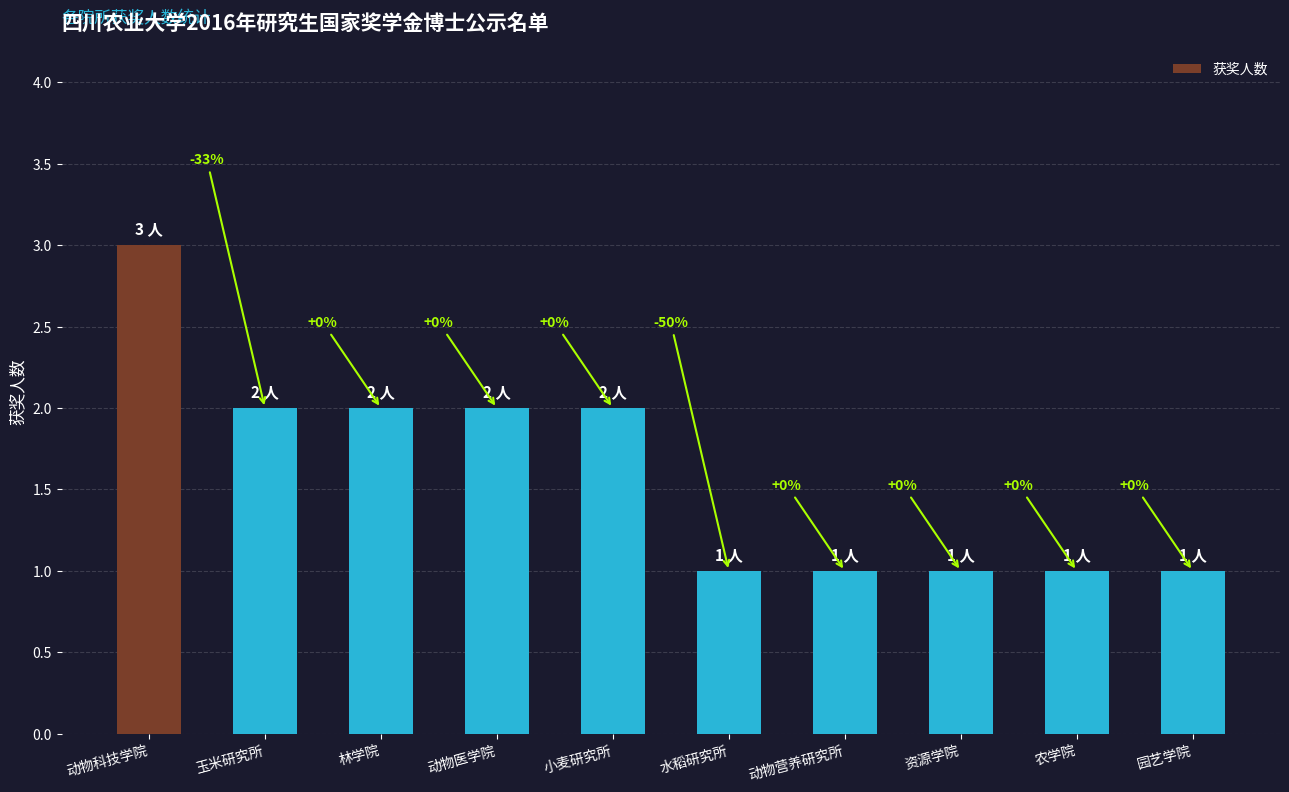

Rank the categories by value from highest to lowest.

动物科技学院, 玉米研究所, 林学院, 动物医学院, 小麦研究所, 水稻研究所, 动物营养研究所, 资源学院, 农学院, 园艺学院